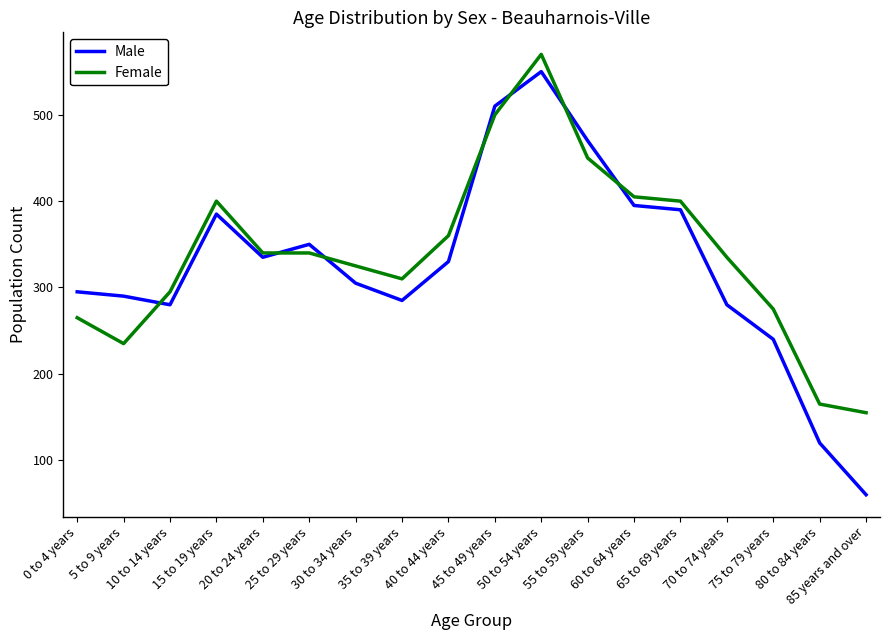

How many lines are shown in the chart?

2